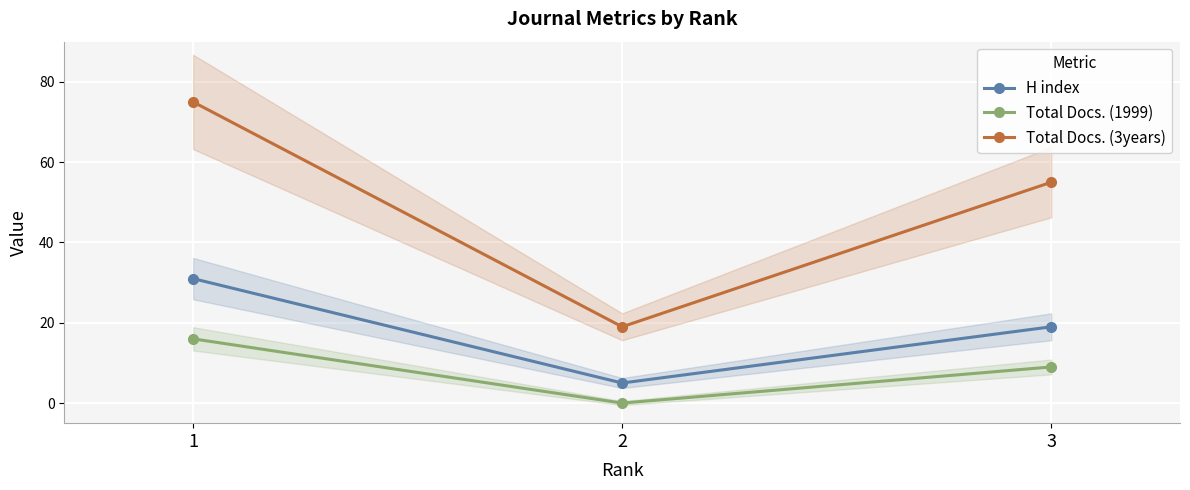

At which label is H index closest to 18?

3